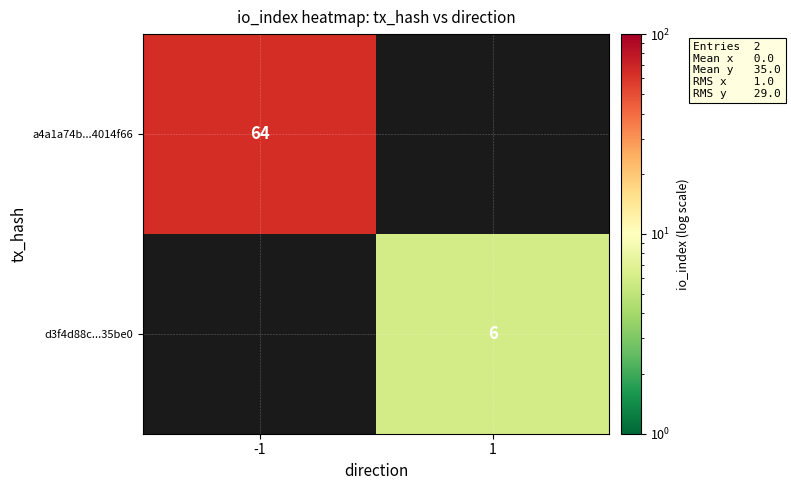

Is the value of d3f4d88c...35be0 at 1 greater than the value of a4a1a74b...4014f66 at -1?

No